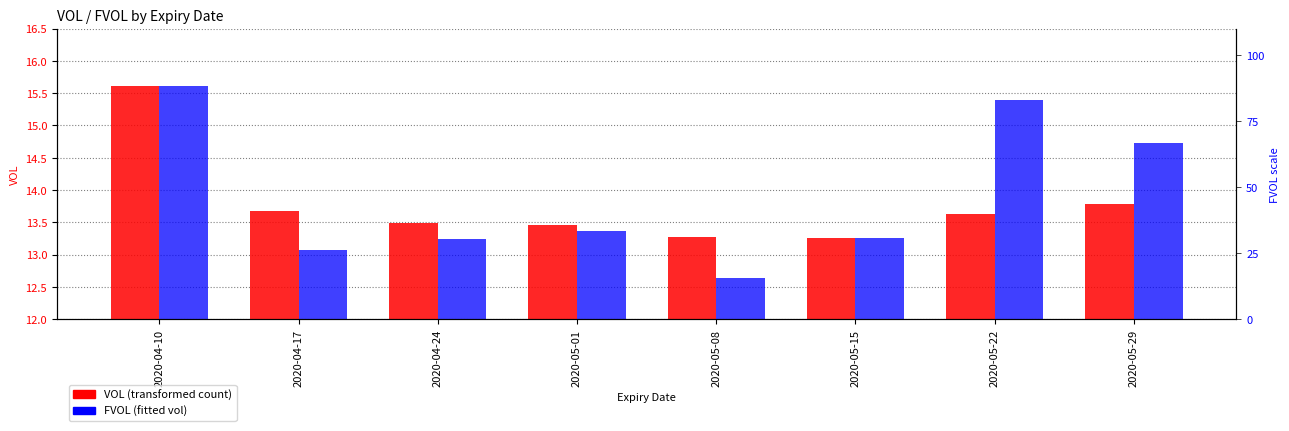

Which label corresponds to the smallest value in the chart?

2020-05-08